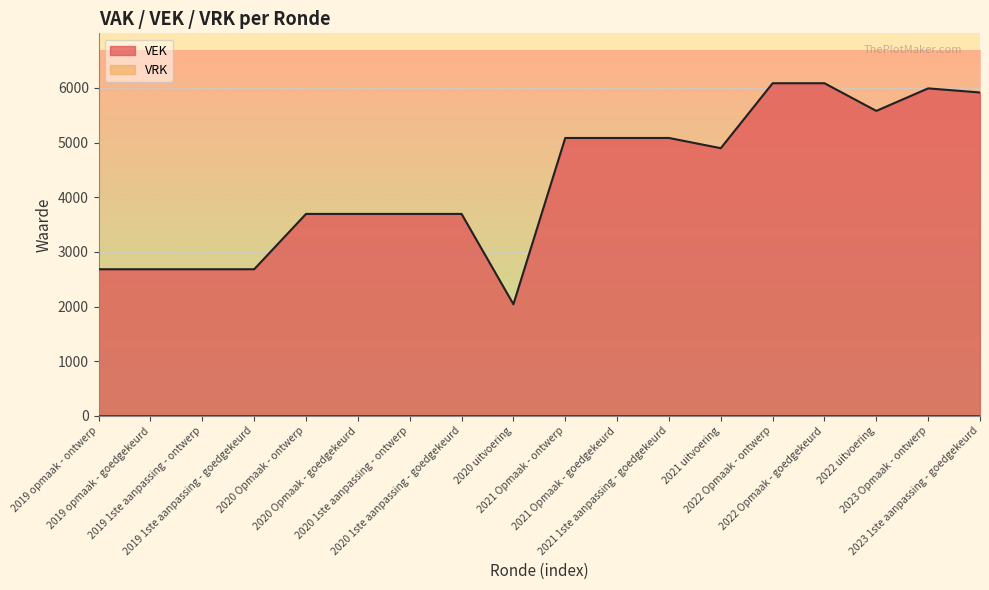

Which category has the lowest value across all series?

2020 uitvoering